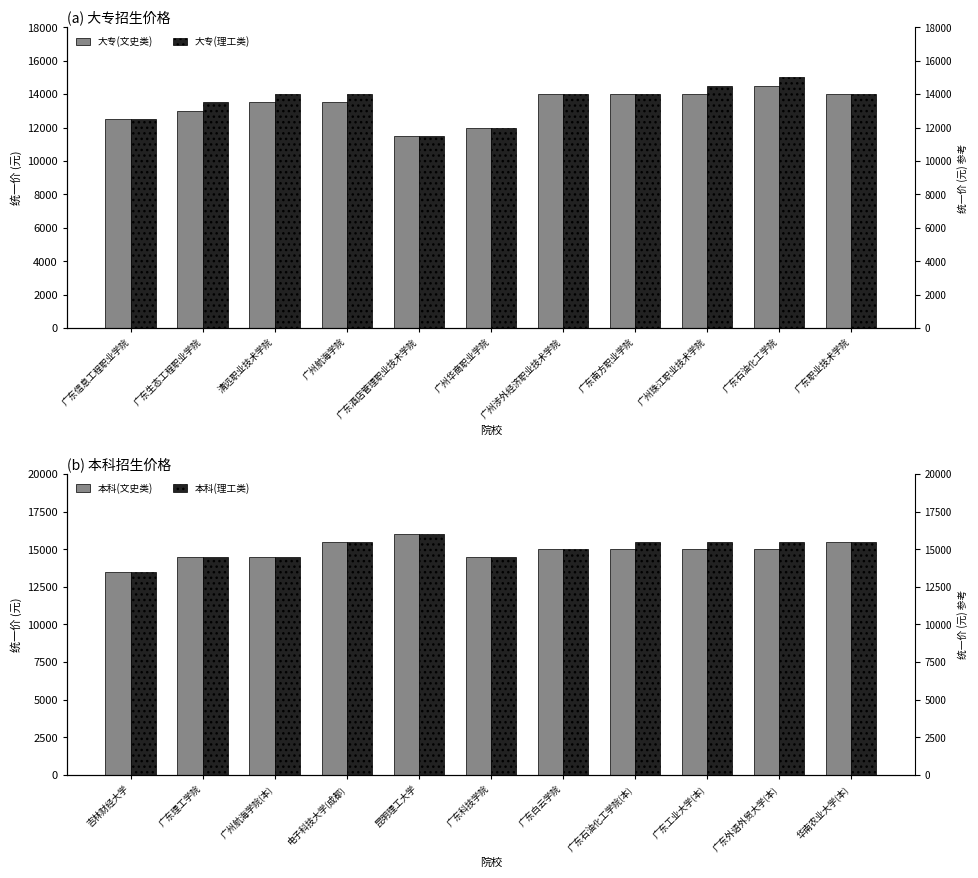

How many 大专(理工类) values are between 12500 and 14000?

7